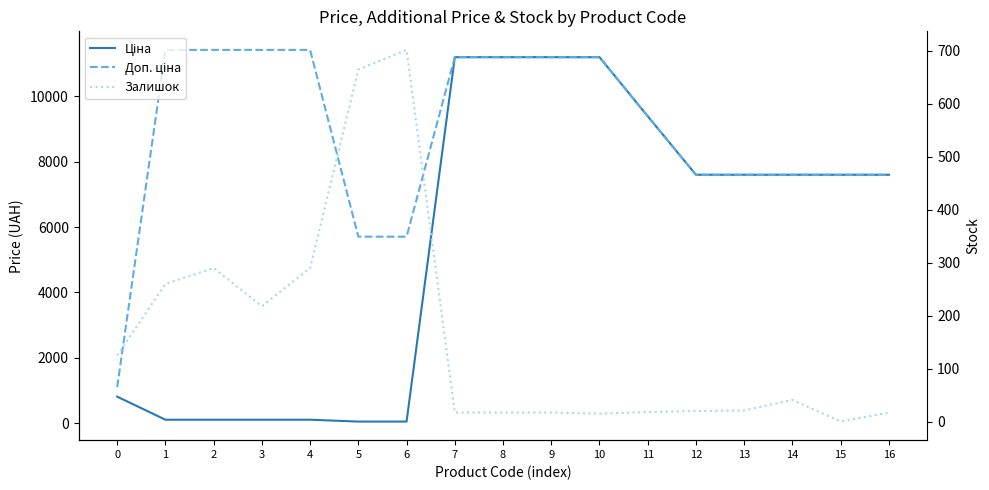

Which series has the largest range (max minus min)?

Ціна